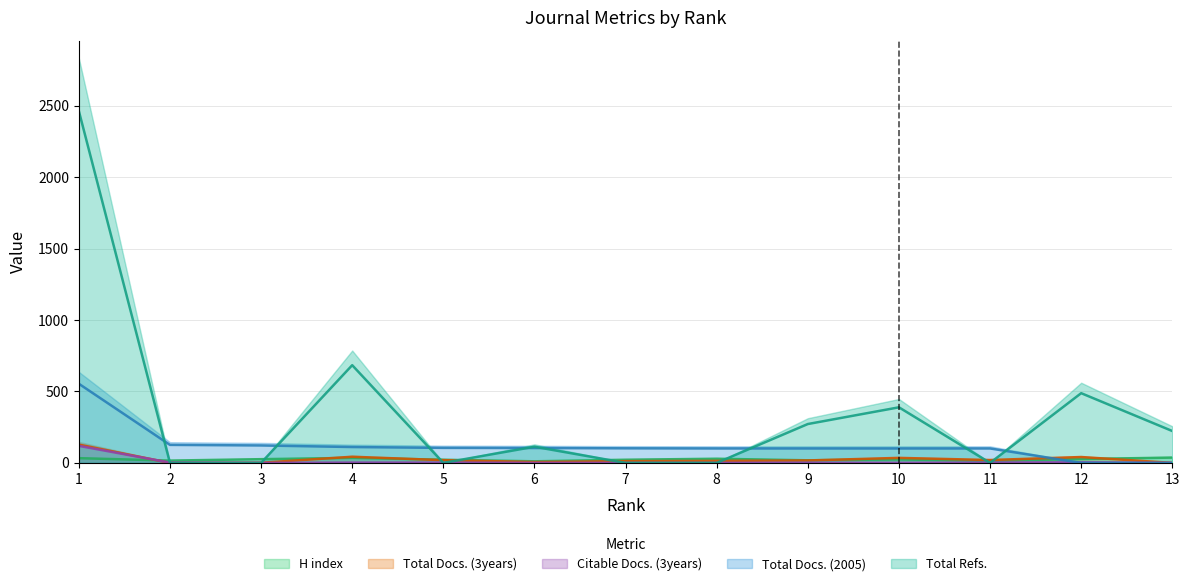

At which category does the chart reach its peak across all series?

1